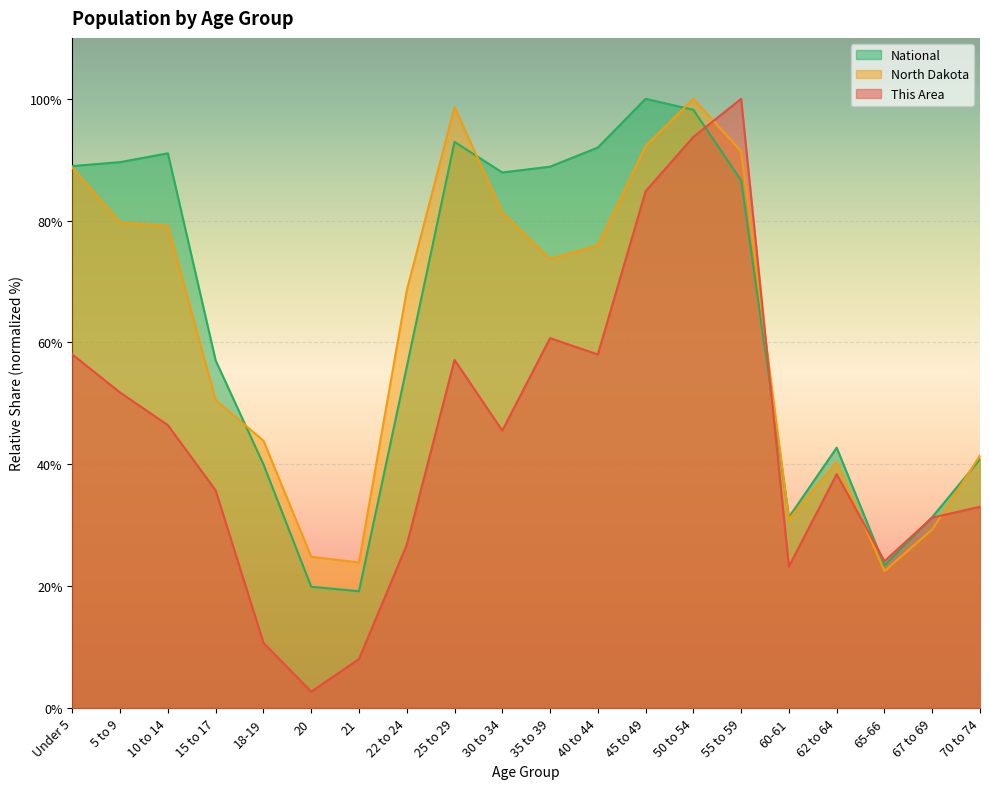

What is the minimum value for National?

19.2